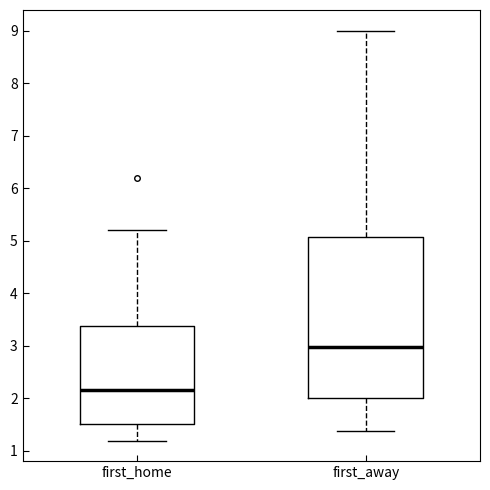

Where does the median line of the box for first_away sit on the y-axis? The values are not printed on the chart, so give them approximately, as read against the axis.

3.0